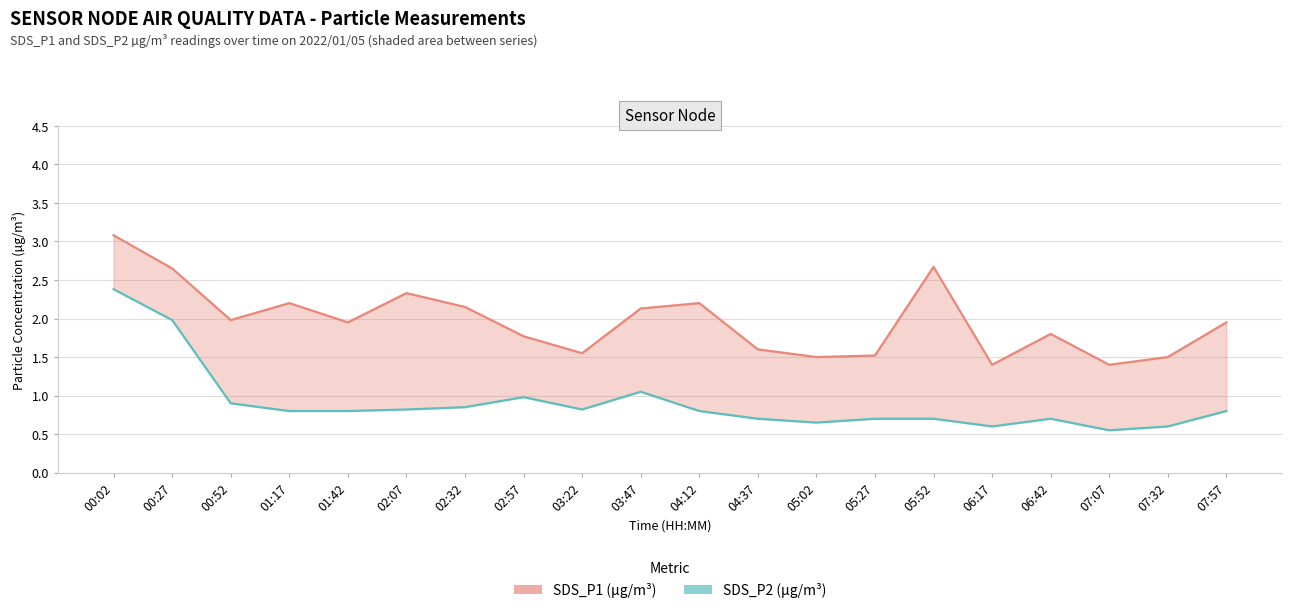

Between 05:02 and 04:12, which is larger?

04:12